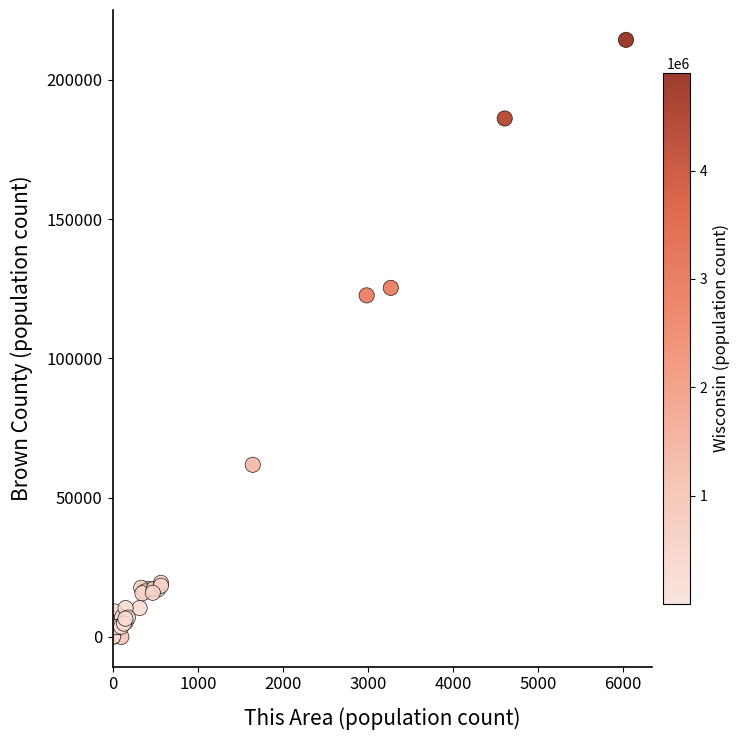

What Y value in the scatter plot is closest to 107216?

122658